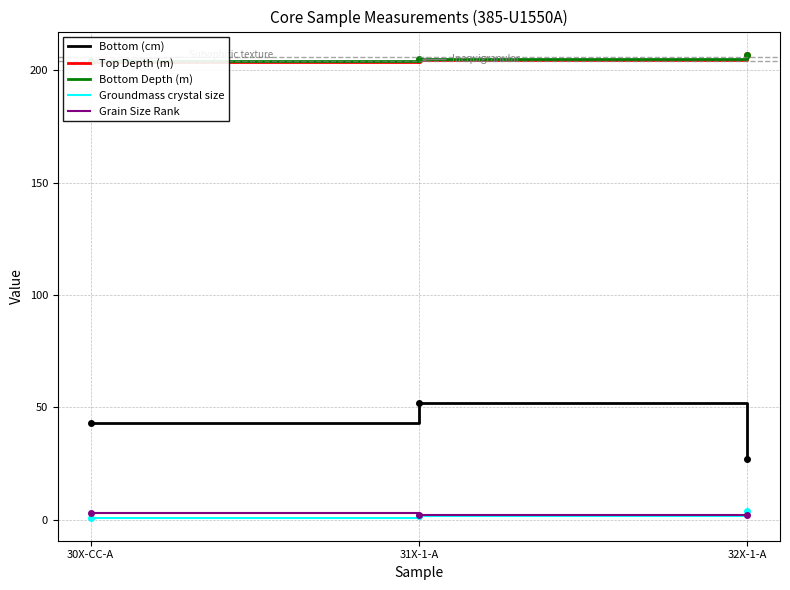

Rank the series at 32X-1-A from highest to lowest value.

Bottom Depth (m), Top Depth (m), Bottom (cm), Groundmass crystal size, Grain Size Rank